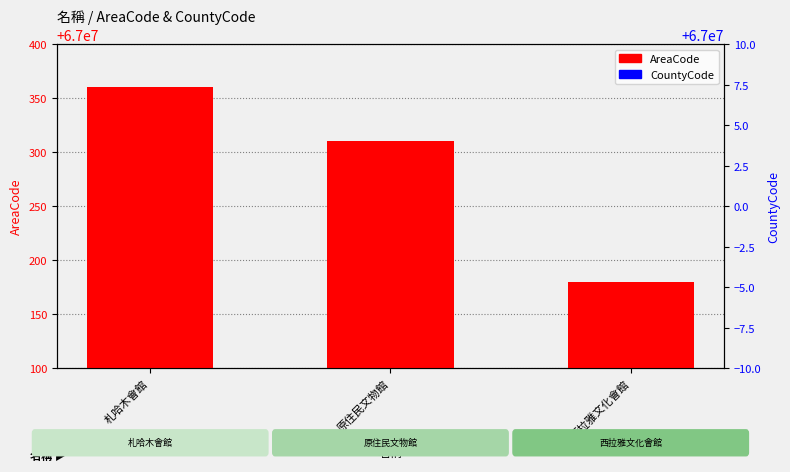

Which series contains the lowest Y value?

CountyCode